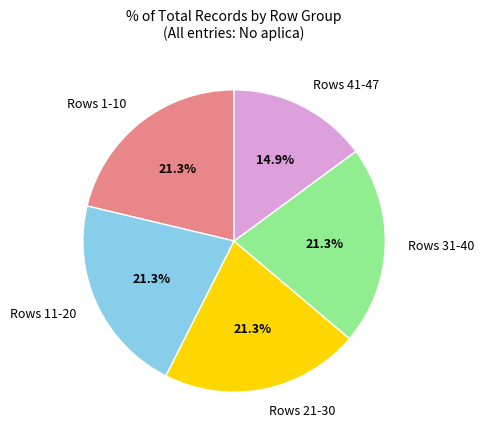

To the nearest percent, what is the average slice percentage?

20%